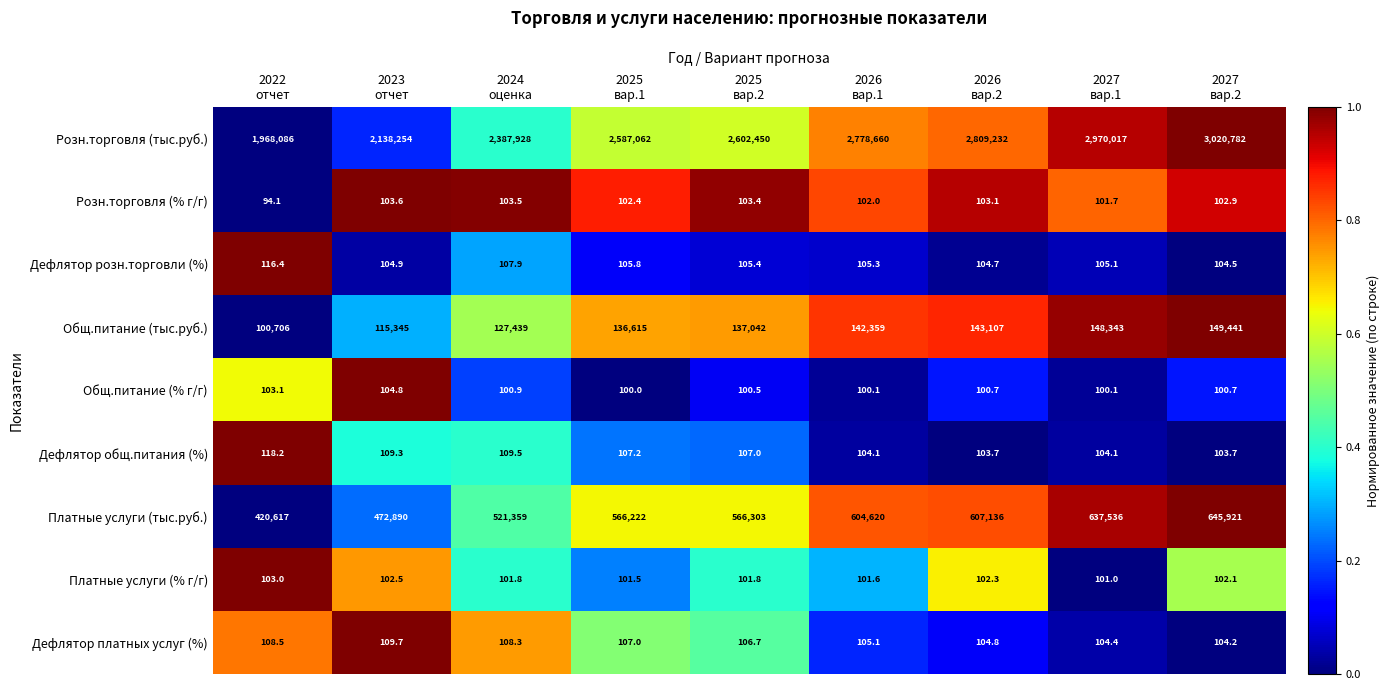

Which series has the largest total across all categories?

Розн.торговля (тыс.руб.)